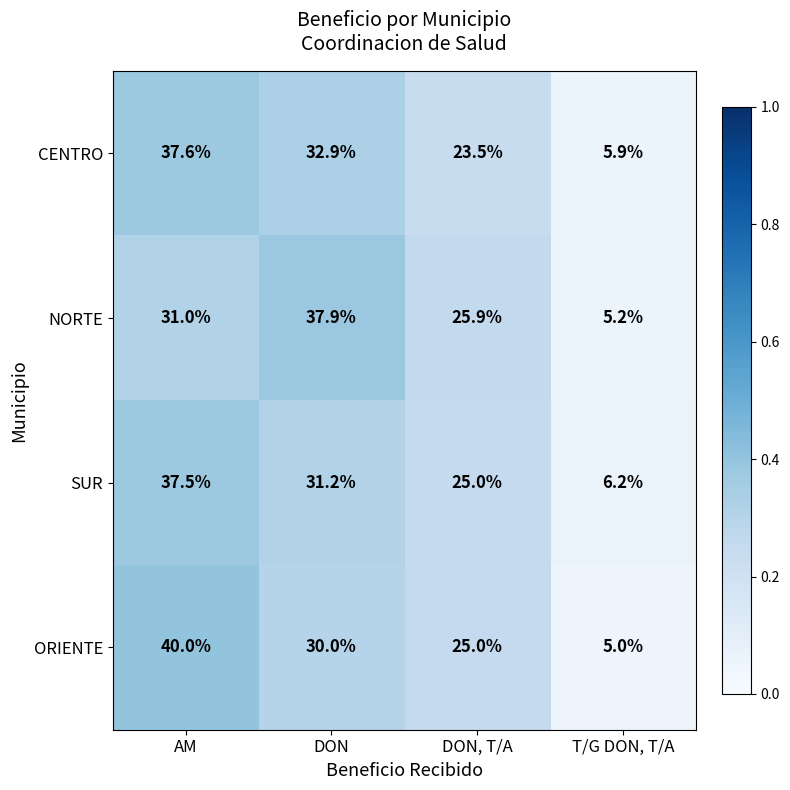

Which label corresponds to the largest value in the chart?

AM